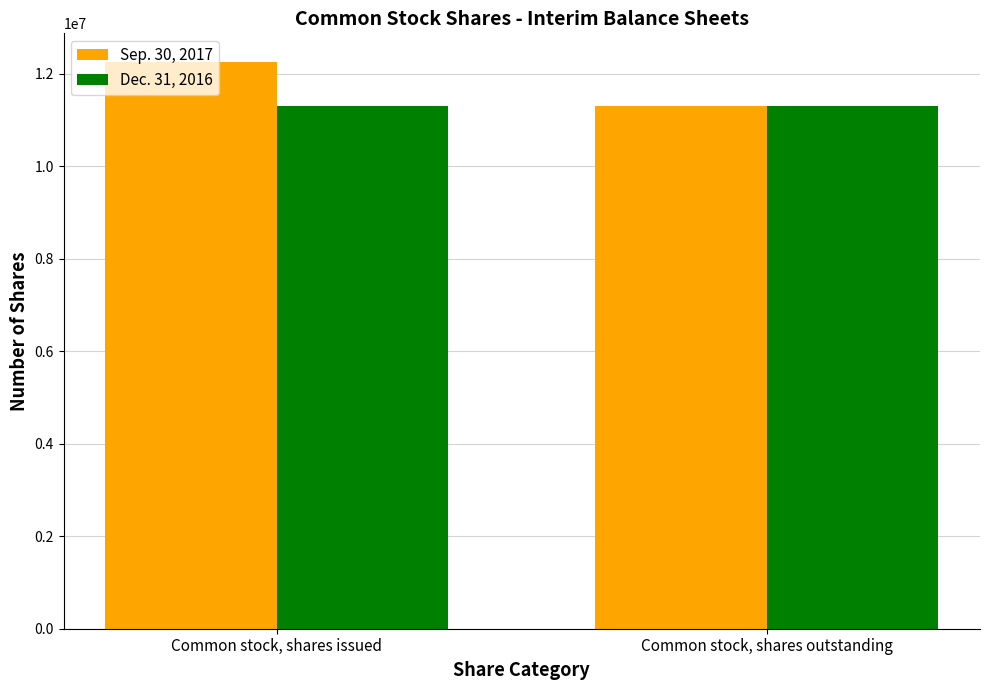

Read the Sep. 30, 2017 value at Common stock, shares outstanding, to the nearest 100.

11302000